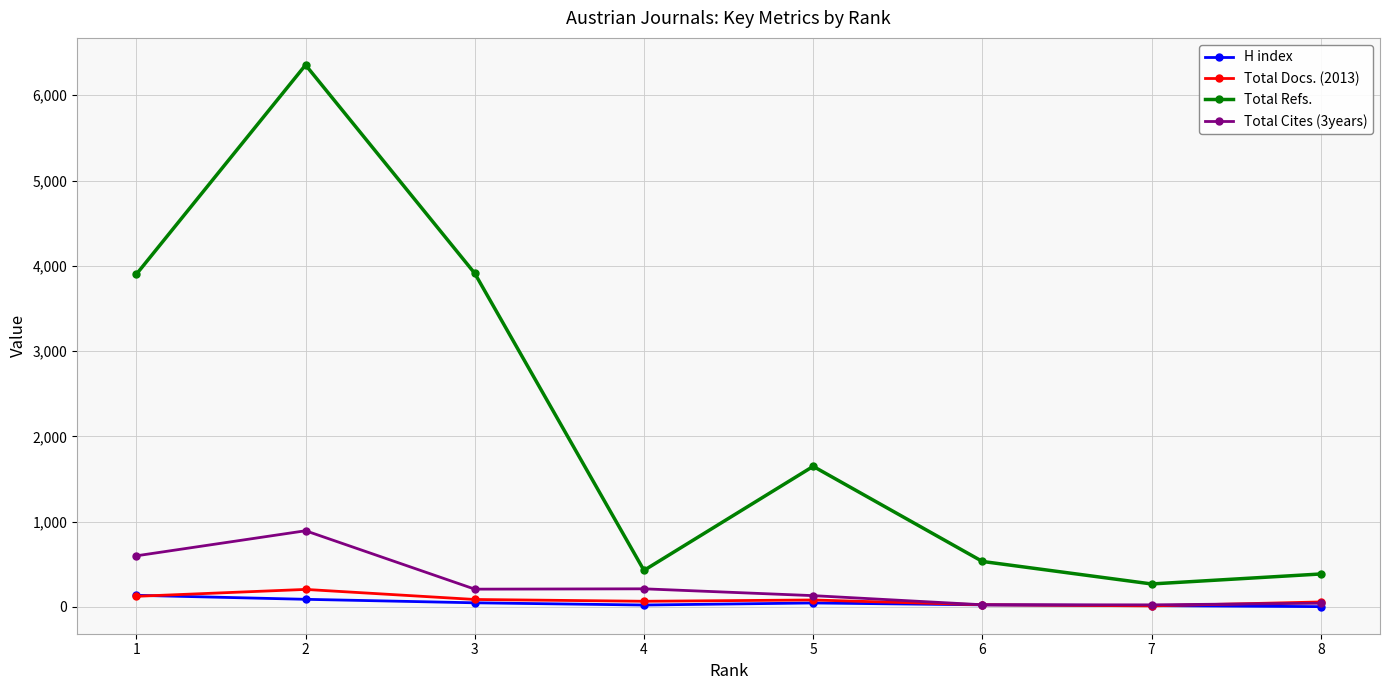

What is the total value across all series at 6?

607